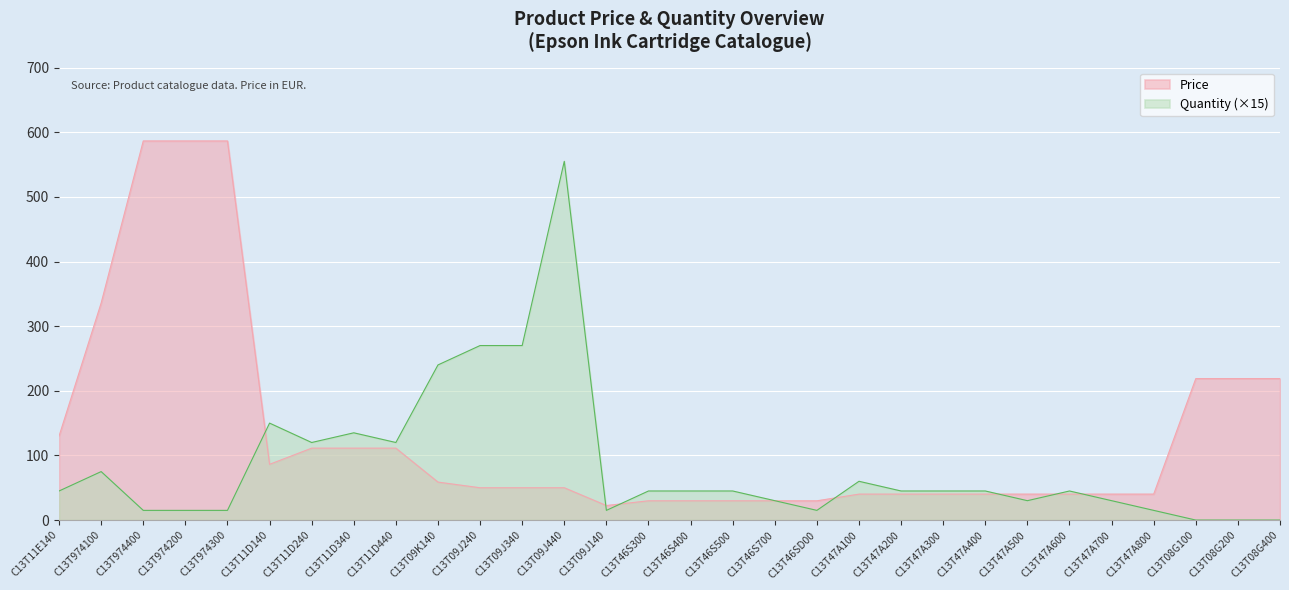

At which category does Price reach its first local valley?

C13T11D140